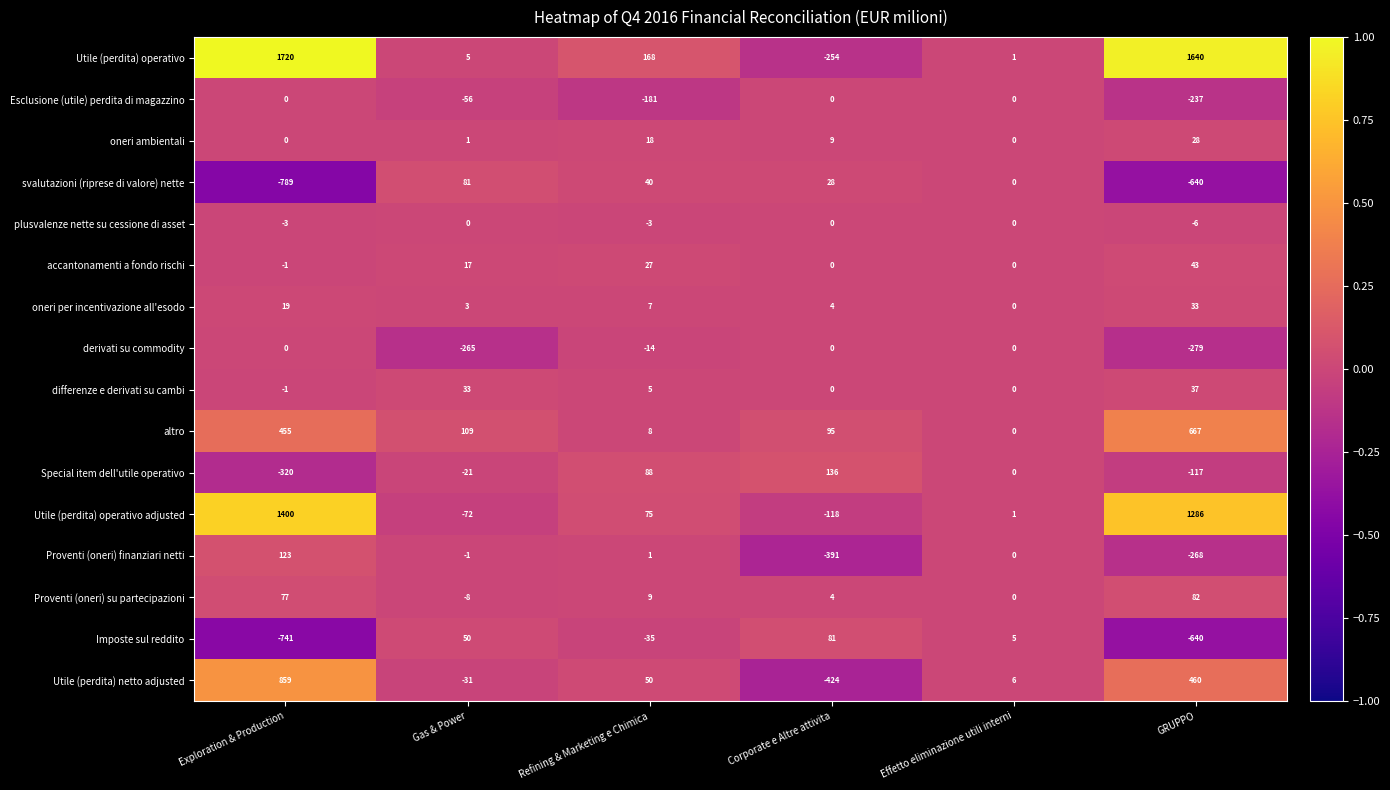

Rank the series at Refining & Marketing e Chimica from lowest to highest value.

Esclusione (utile) perdita di magazzino, Imposte sul reddito, derivati su commodity, plusvalenze nette su cessione di asset, Proventi (oneri) finanziari netti, differenze e derivati su cambi, oneri per incentivazione all'esodo, altro, Proventi (oneri) su partecipazioni, oneri ambientali, accantonamenti a fondo rischi, svalutazioni (riprese di valore) nette, Utile (perdita) netto adjusted, Utile (perdita) operativo adjusted, Special item dell'utile operativo, Utile (perdita) operativo